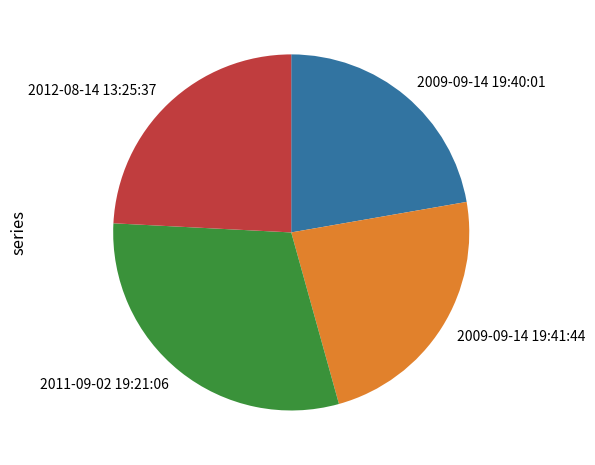

Which has a higher value, 2011-09-02 19:21:06 or 2012-08-14 13:25:37?

2011-09-02 19:21:06